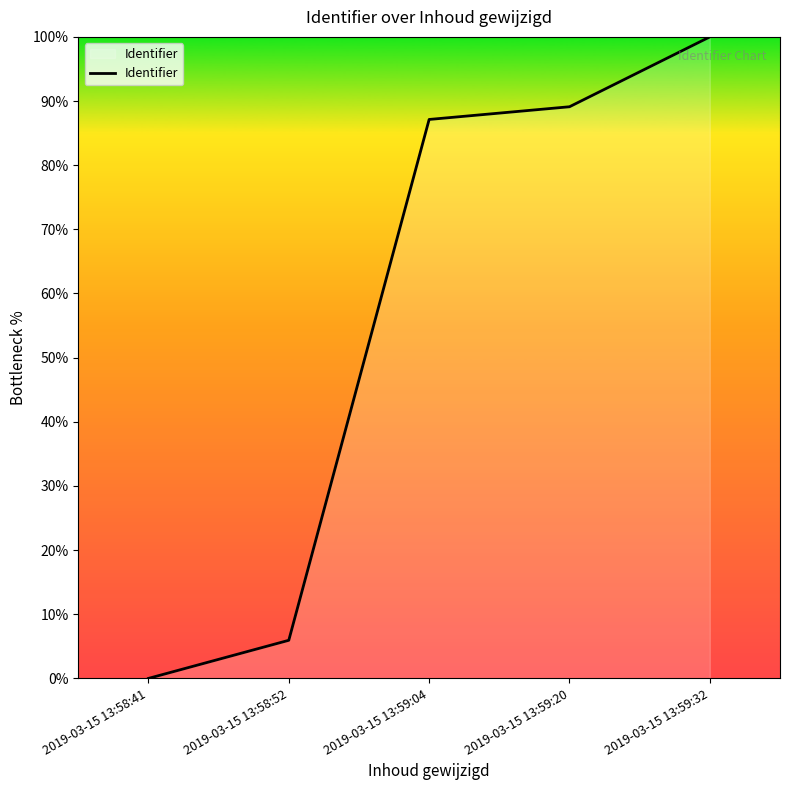

Which category has the lowest value across all series?

2019-03-15 13:58:41